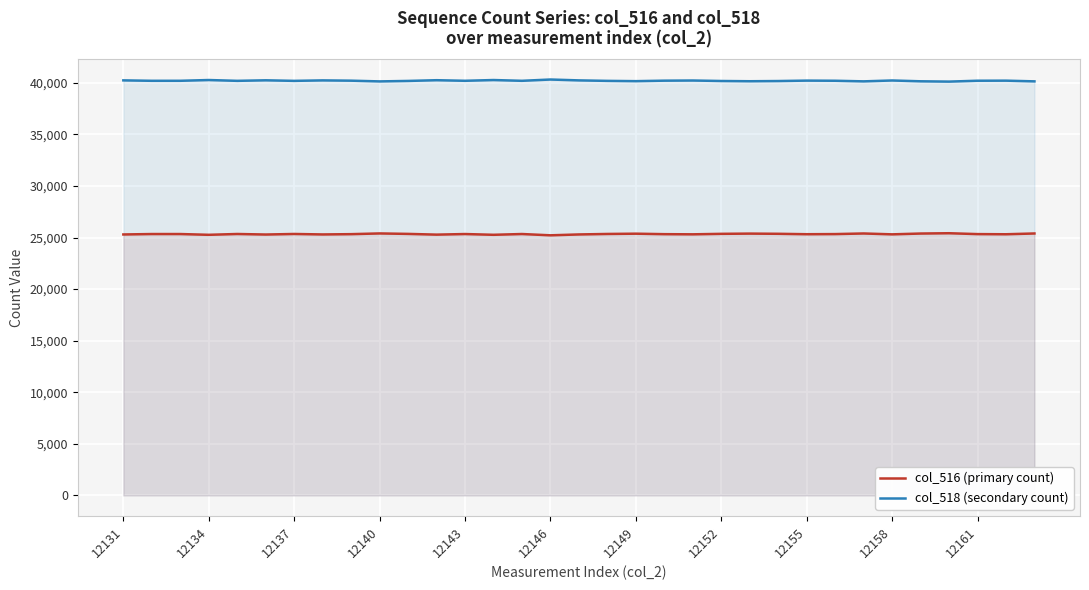

True or false: col_516 (primary count) and col_518 (secondary count) cross at least once.

False